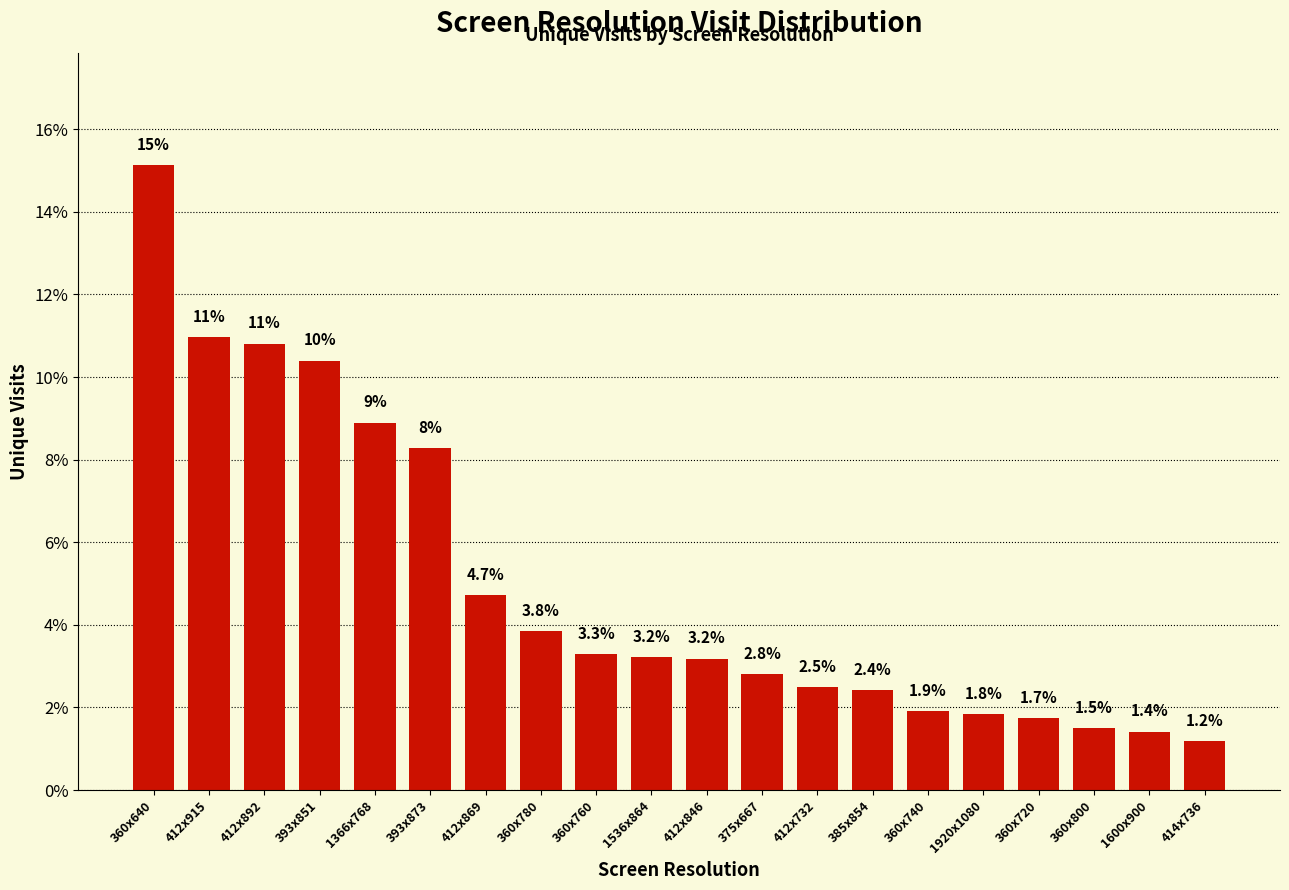

Reading left to right, extract all data points from this chart.

360x640=15.1	412x915=11.0	412x892=10.8	393x851=10.4	1366x768=8.9	393x873=8.3	412x869=4.7	360x780=3.8	360x760=3.3	1536x864=3.2	412x846=3.2	375x667=2.8	412x732=2.5	385x854=2.4	360x740=1.9	1920x1080=1.8	360x720=1.7	360x800=1.5	1600x900=1.4	414x736=1.2